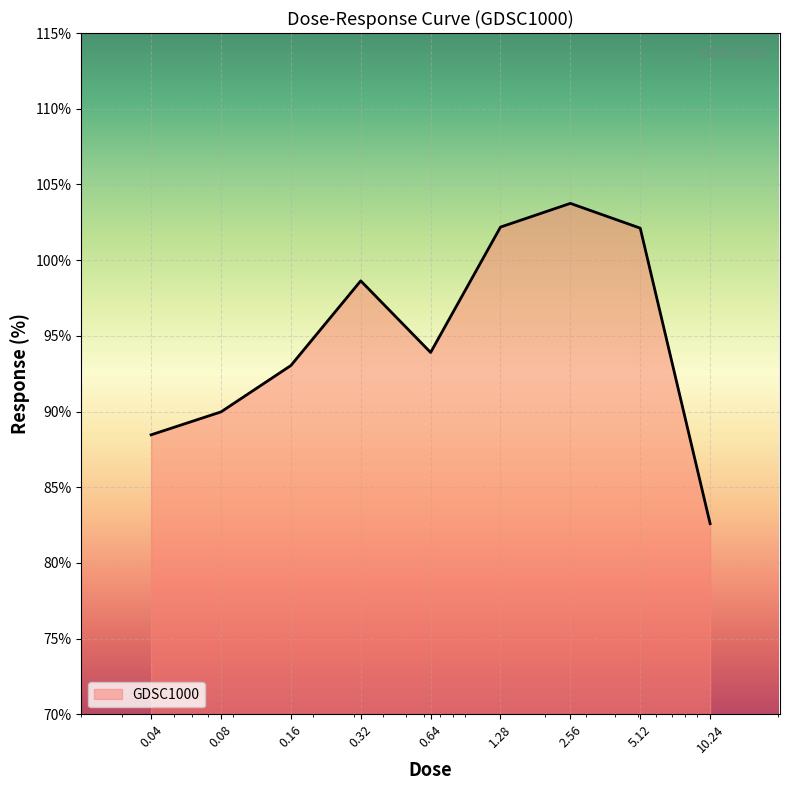

What is the smallest value displayed?

82.6